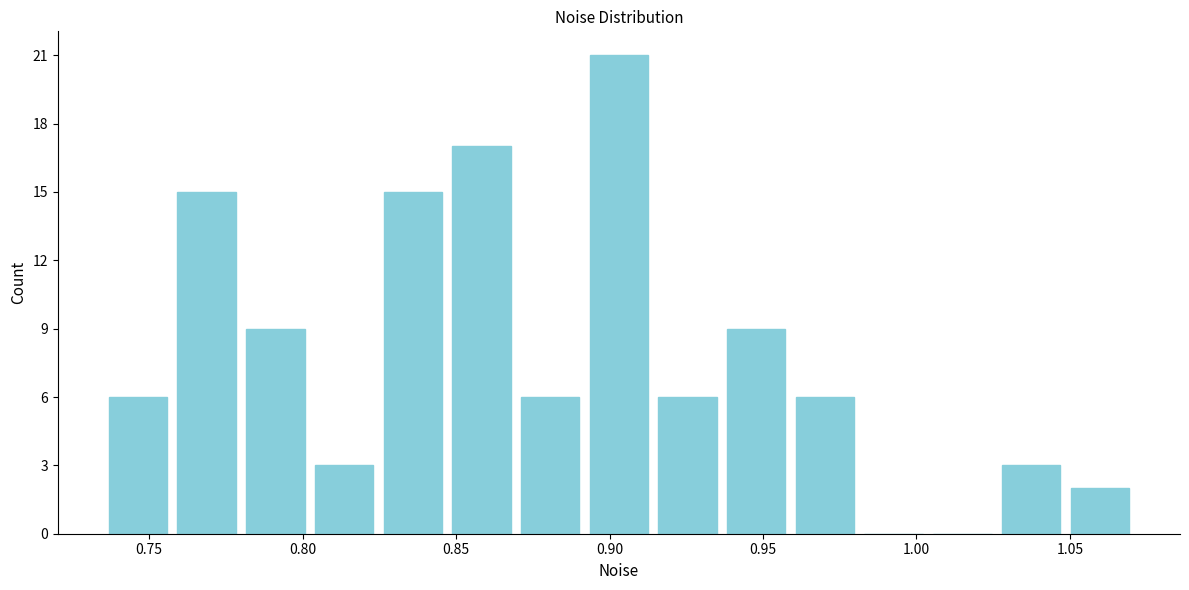

How tall is the bar that spans 1.025 to 1.050 on the x-axis? Neither the bar edges nor the heights are printed on the chart, so give them approximately, as read against the axes.

3